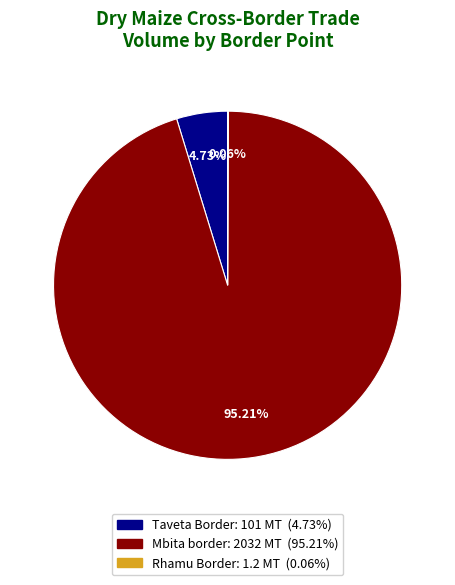

Does any single category account for the majority?

Yes